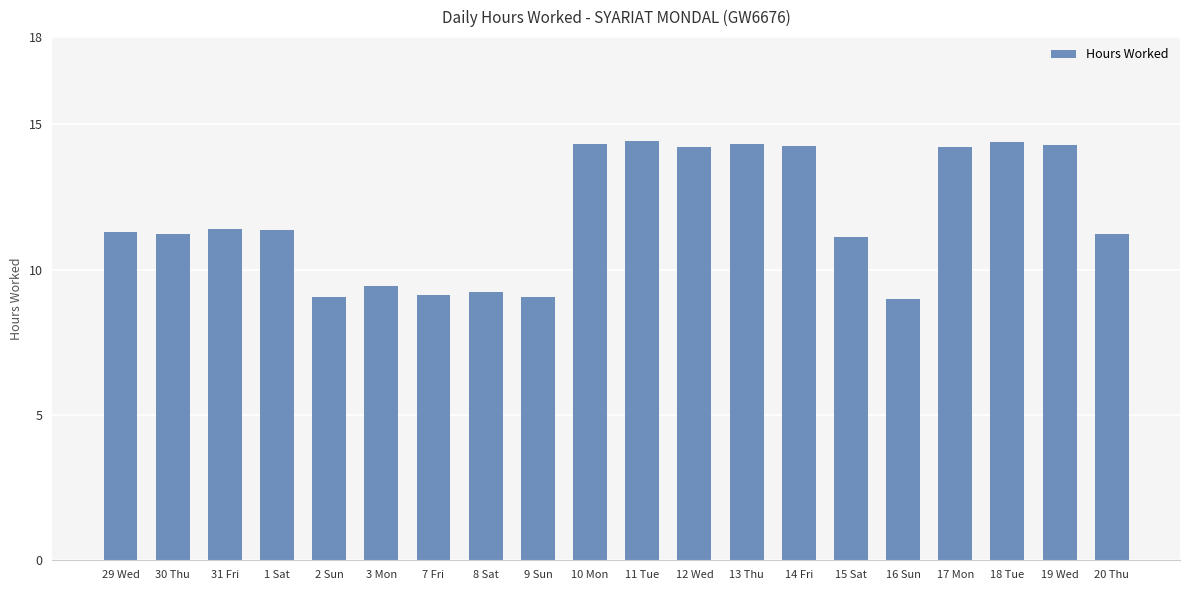

The value at 3 Mon is 9.4. True or false?

True